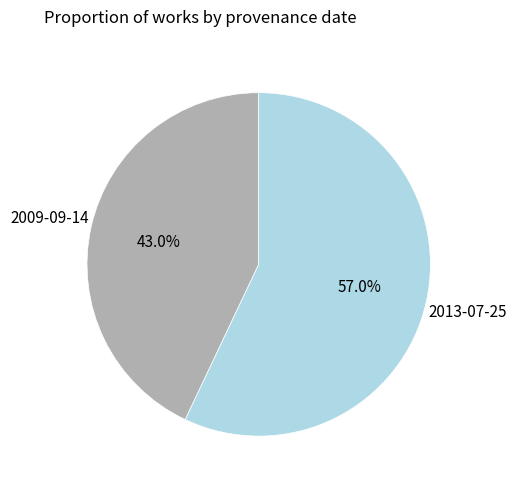

Does any single category account for the majority?

Yes